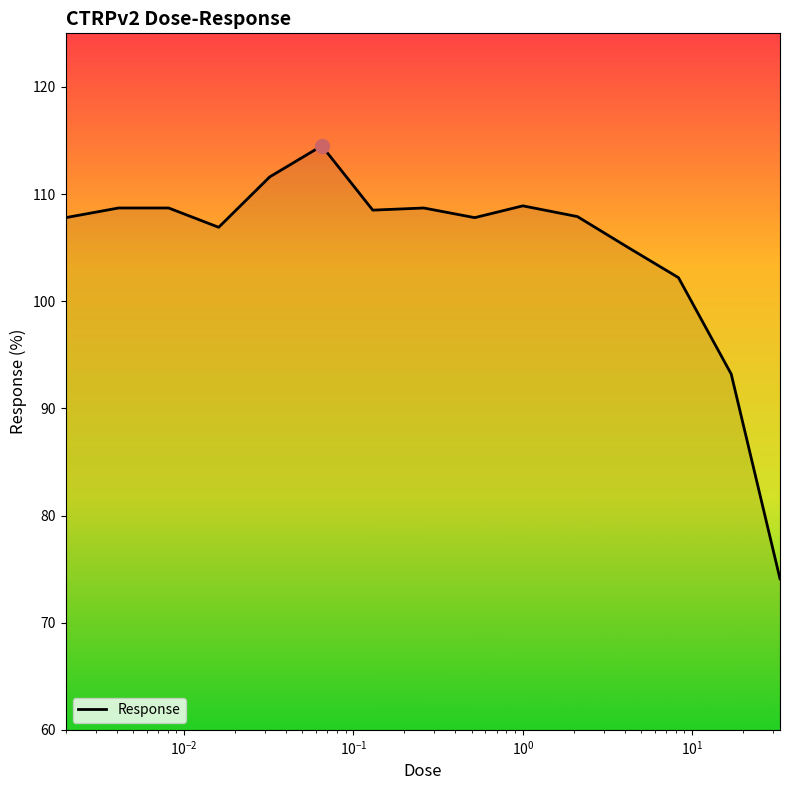

What is the greatest value displayed?

114.5